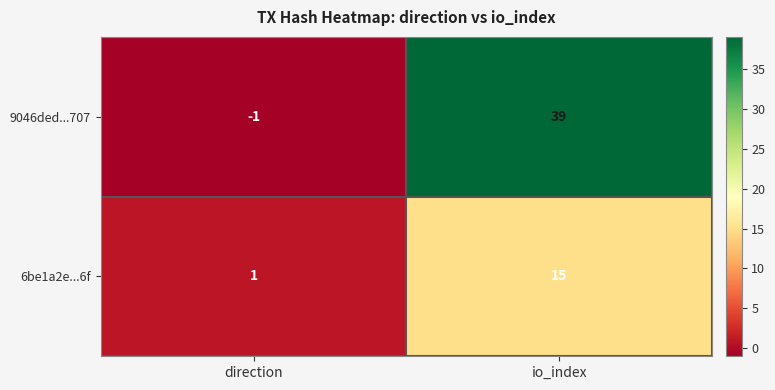

The value of 9046ded...707 at io_index is 39. True or false?

True